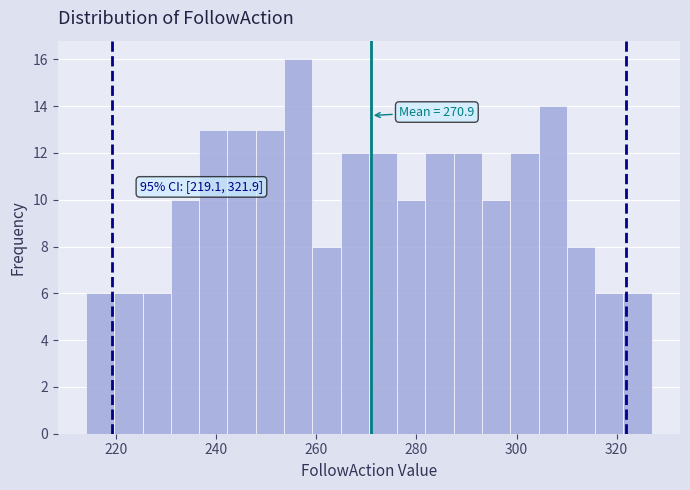

Around what value on the x-axis is the tallest bar? Give the approximate position of its centre, as read against the axis.

256